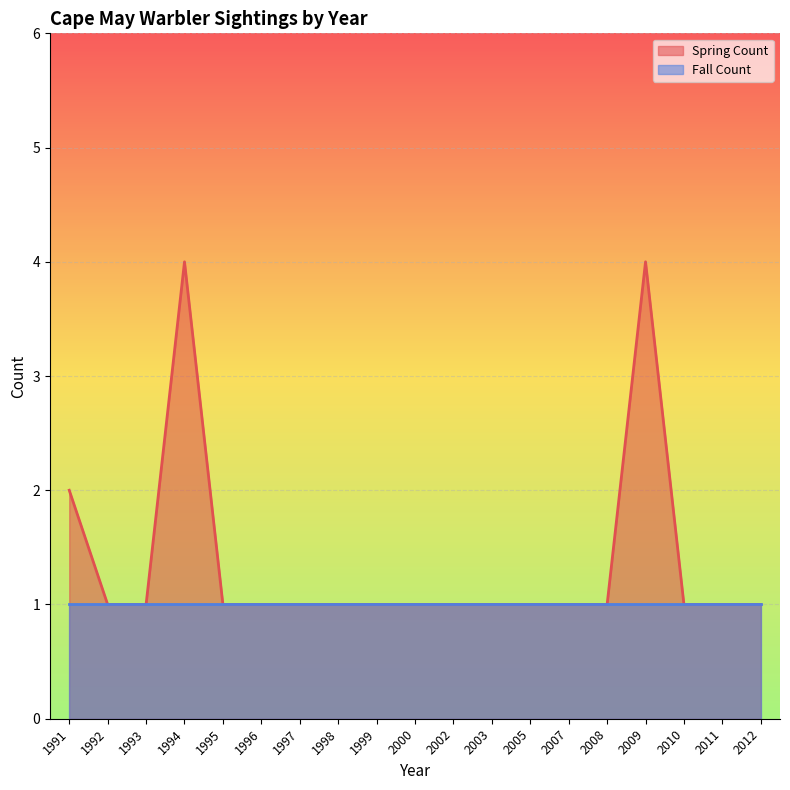

List the labels in order of value, smallest first.

1992, 1993, 1995, 1996, 1997, 1998, 1999, 2000, 2002, 2003, 2005, 2007, 2008, 2010, 2011, 2012, 1991, 1994, 2009